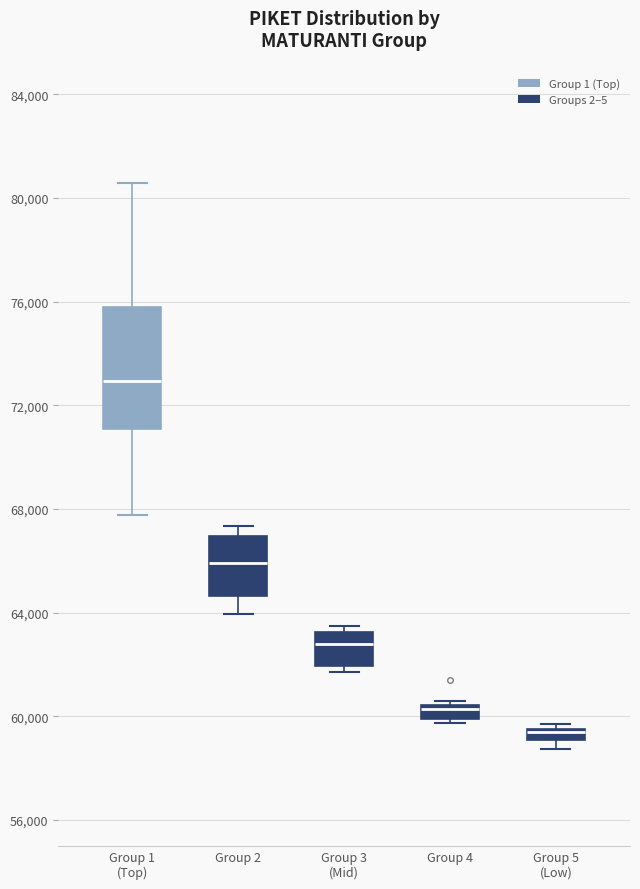

Where is the lower edge of the box for Group 3 (Mid) on the y-axis? The values are not printed on the chart, so give them approximately, as read against the axis.

62000